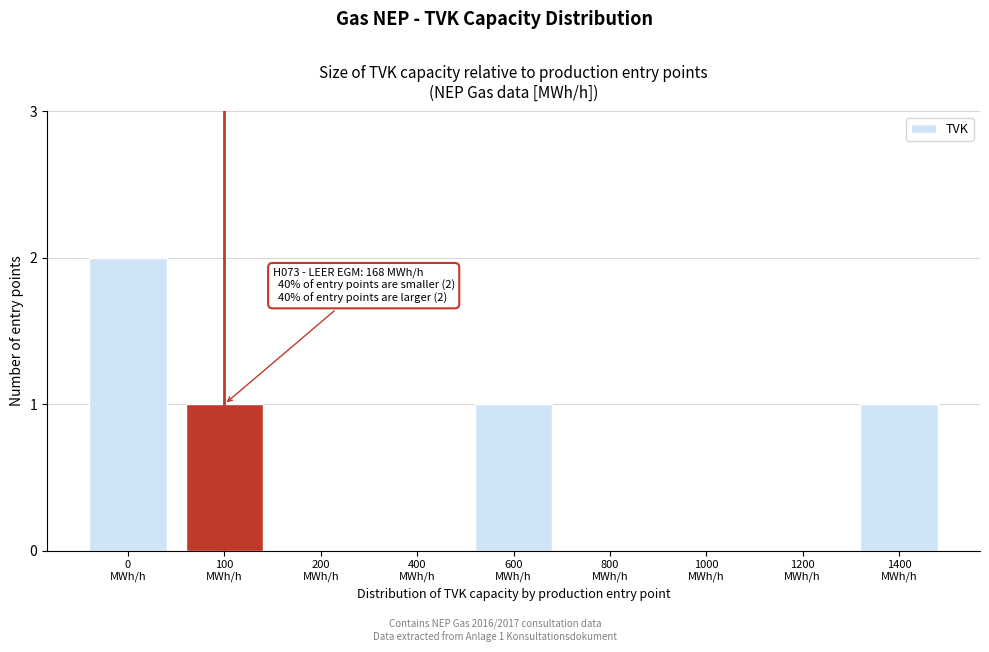

What is the sum of all values?

5